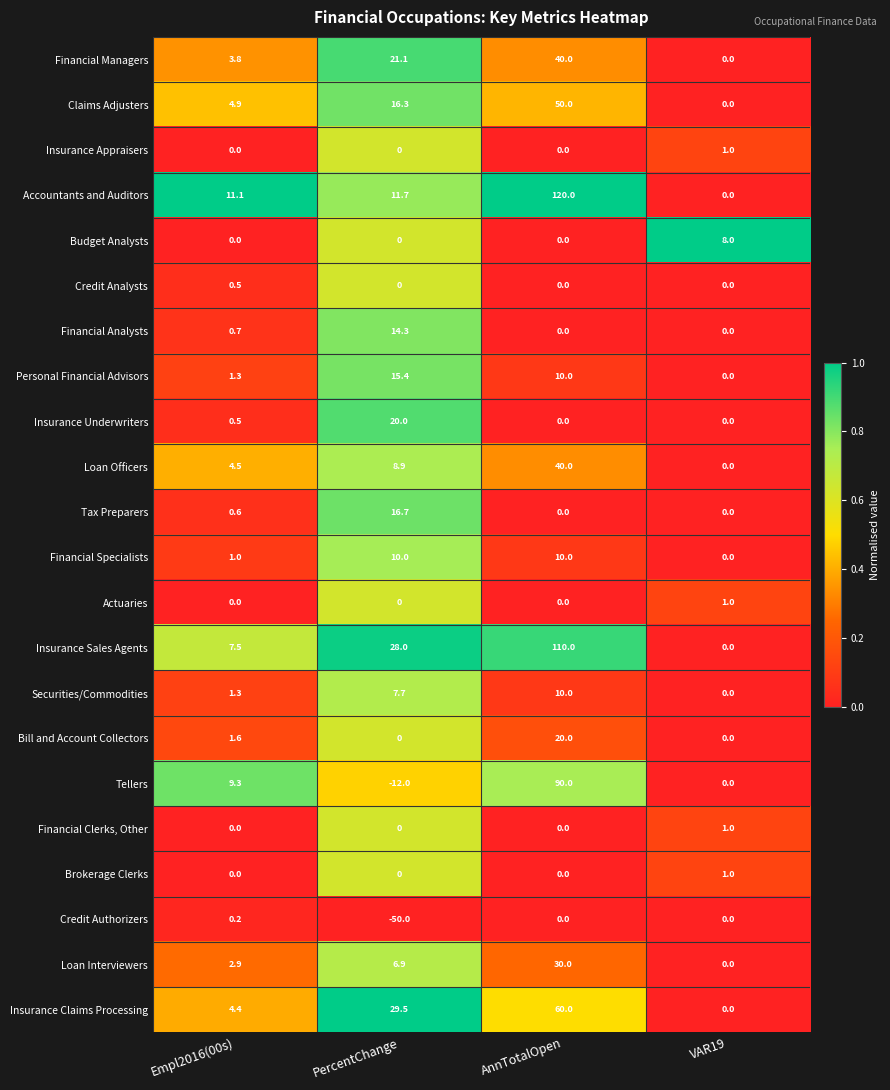

Between PercentChange and AnnTotalOpen, which series saw the biggest shift?

Accountants and Auditors